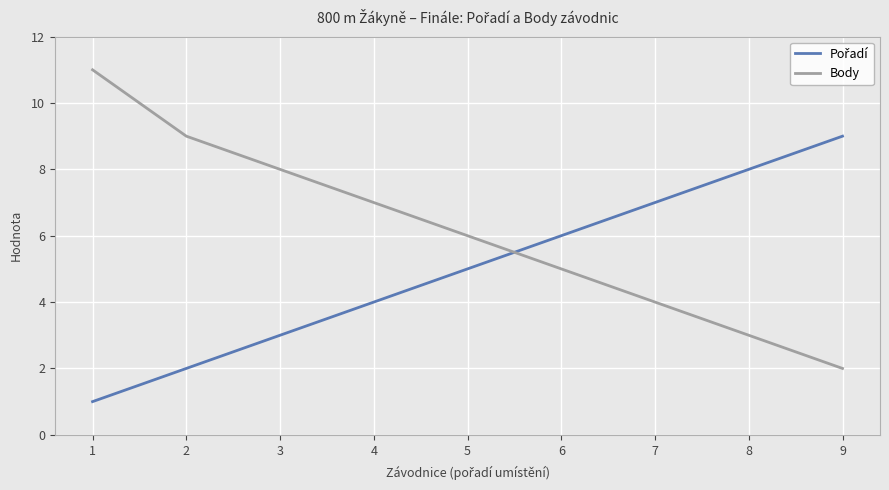

True or false: Body has a value of 1 at 9.

False